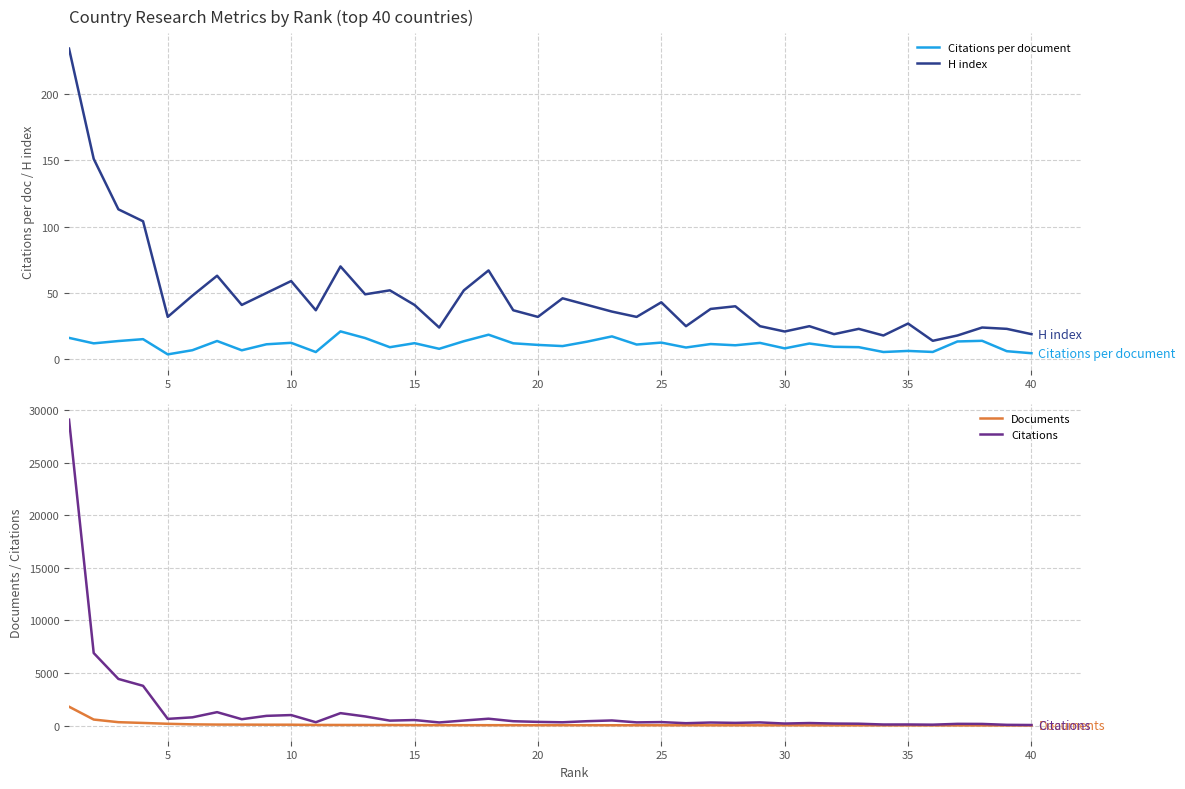

List the series in order of their peak value, highest first.

Citations, Documents, H index, Citations per document